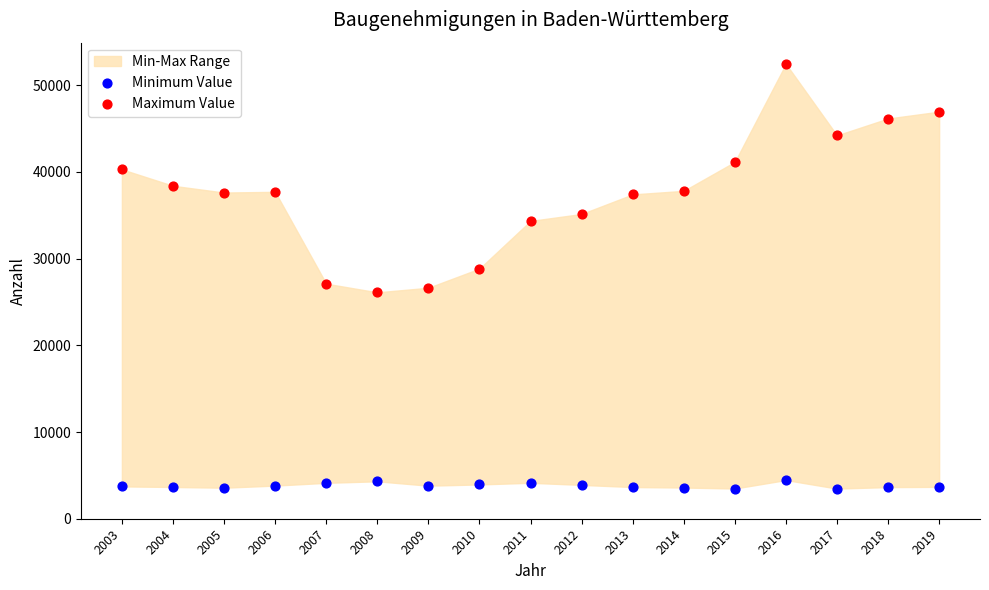

Across all data points, what is the range of Y values (max minus min)?

48975